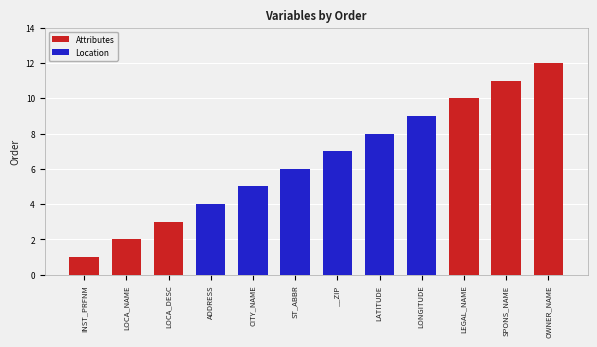

What are all the series names shown in the legend?

Attributes, Location